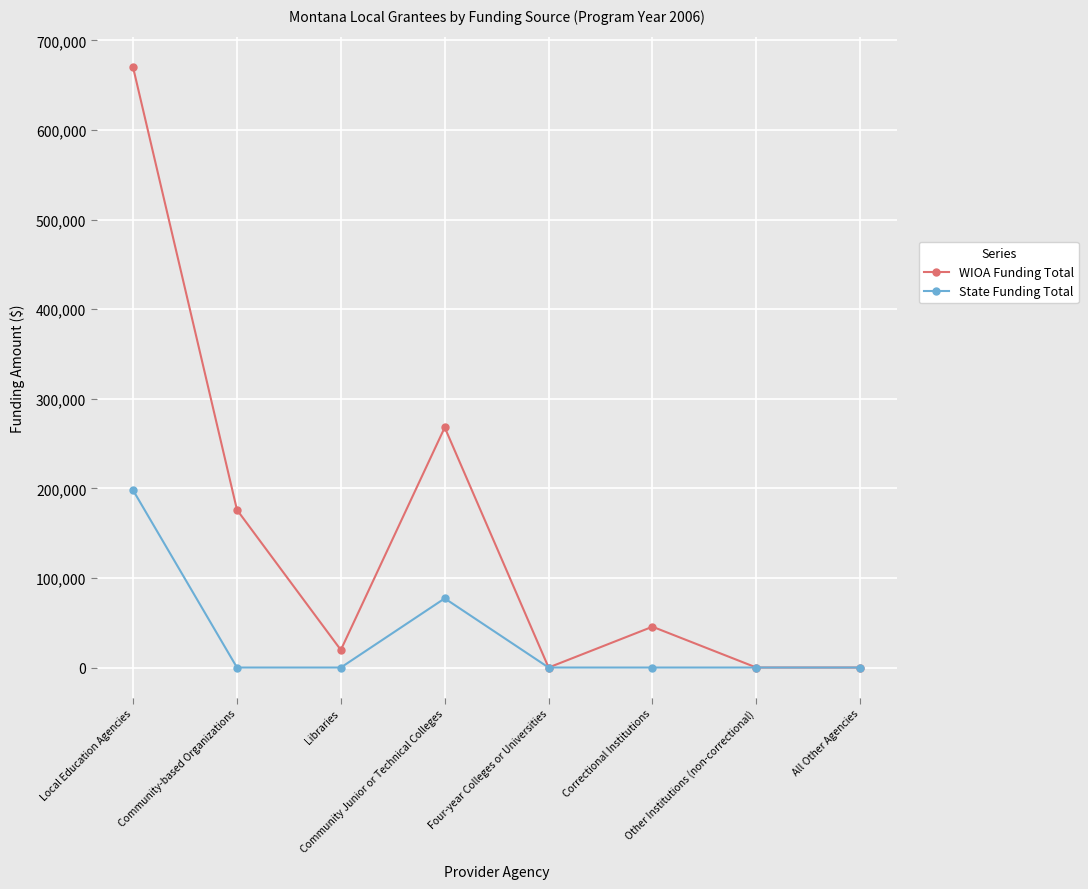

How many categories are shown in the chart?

8